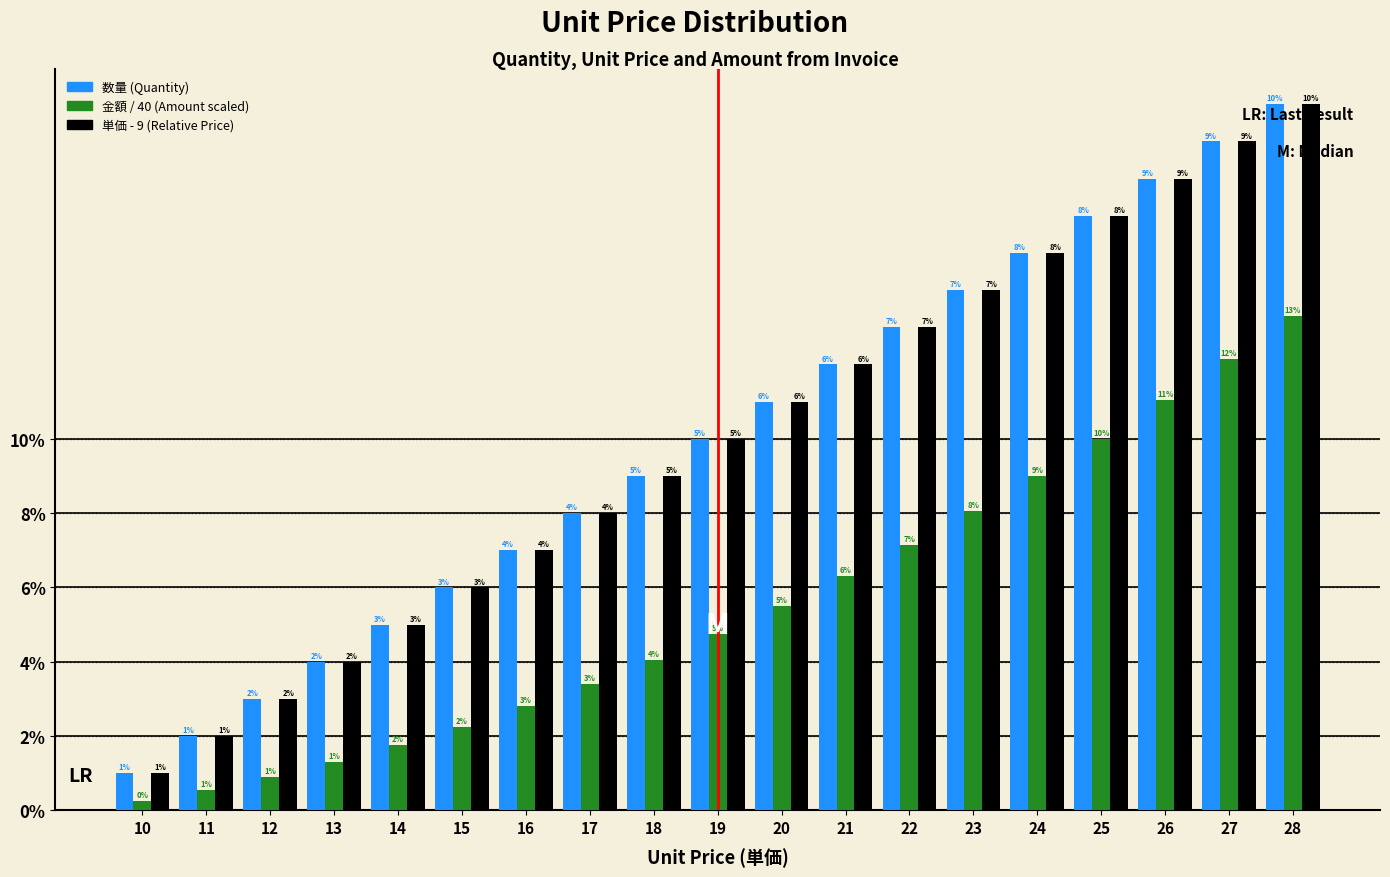

What is the approximate value of 数量 (Quantity) at 18?

9.0